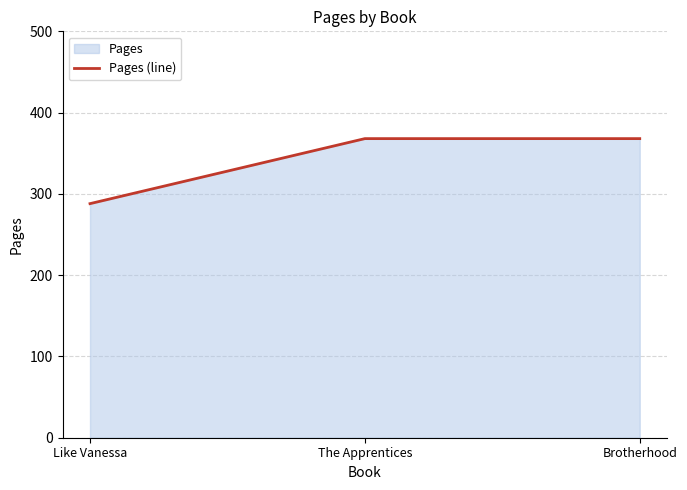

Rank the categories by value from lowest to highest.

Like Vanessa, The Apprentices, Brotherhood